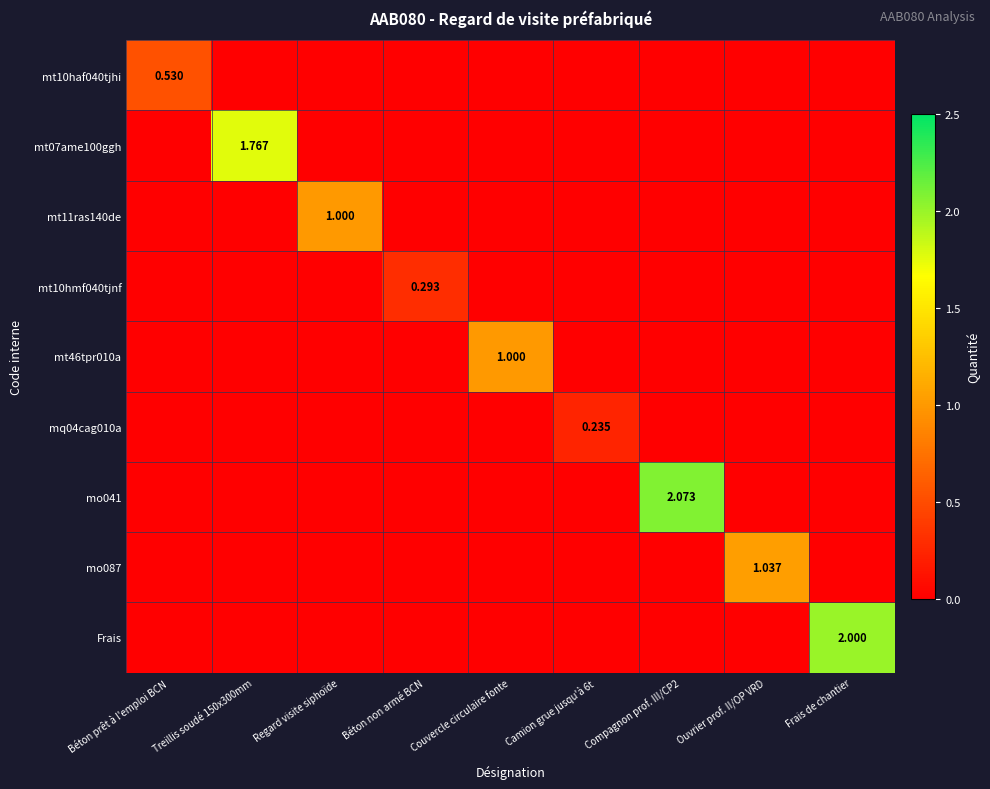

The value of mo087 at Couvercle circulaire fonte is -0.5. True or false?

False